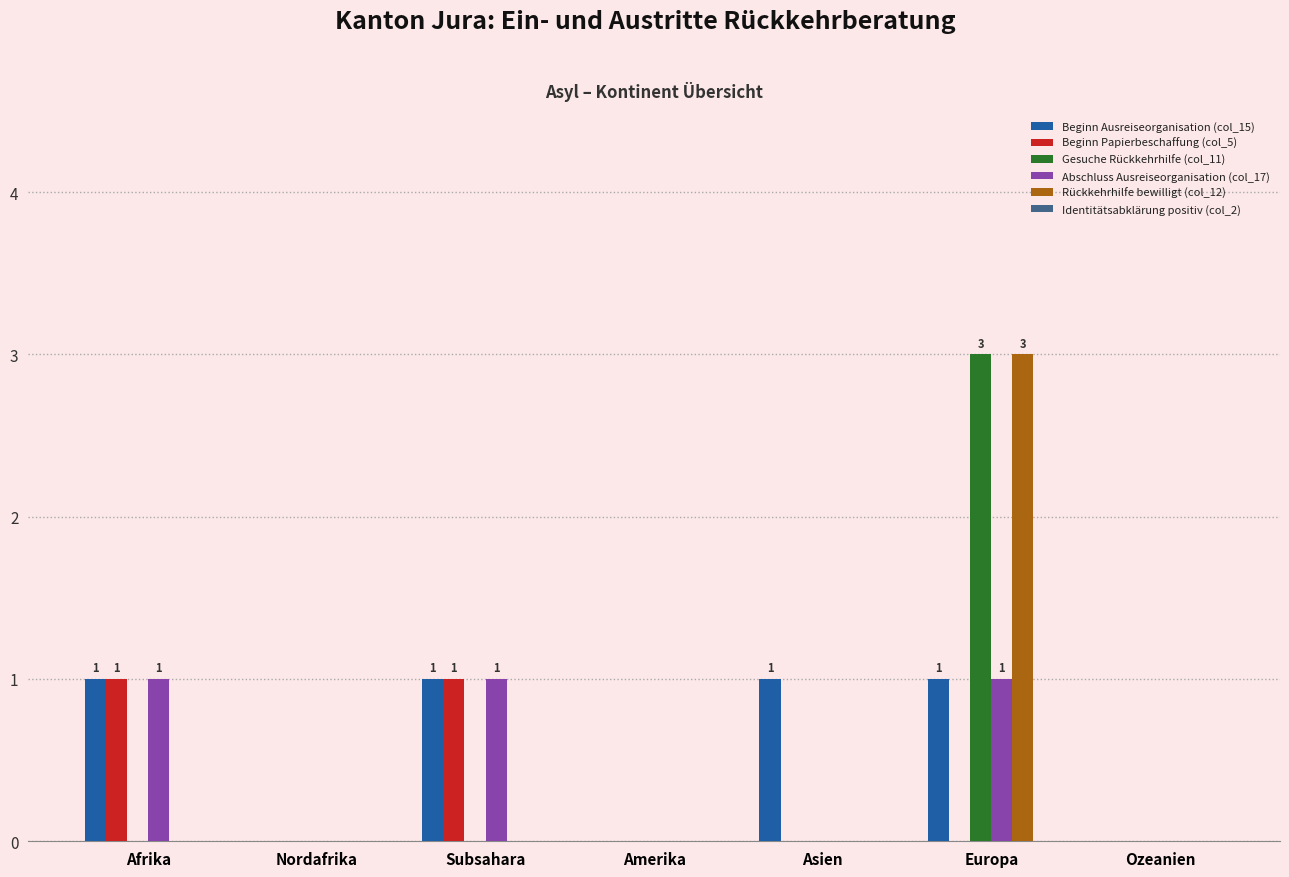

What is the maximum value shown in the chart?

3